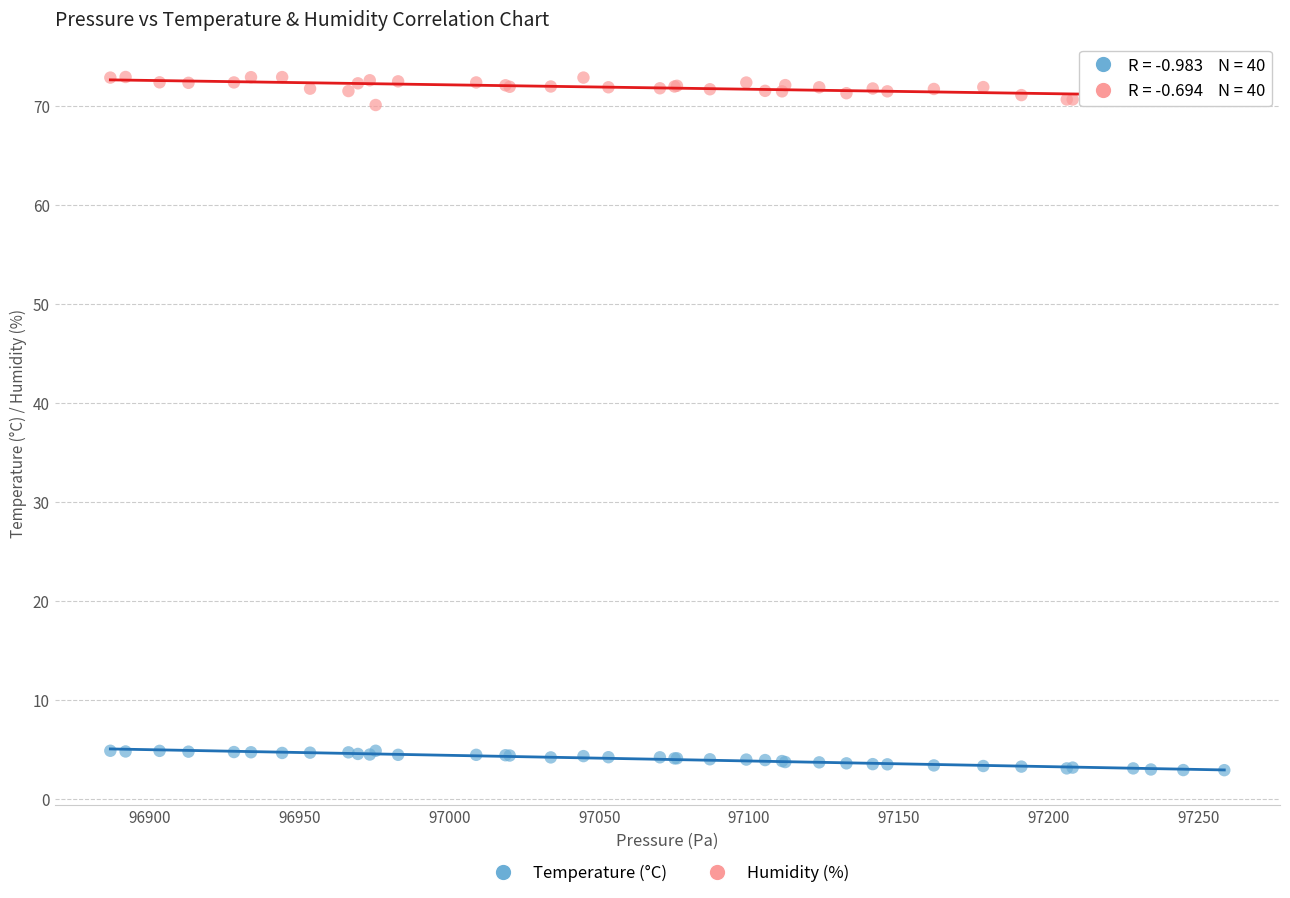

Which series contains the highest Y value?

Humidity (%)